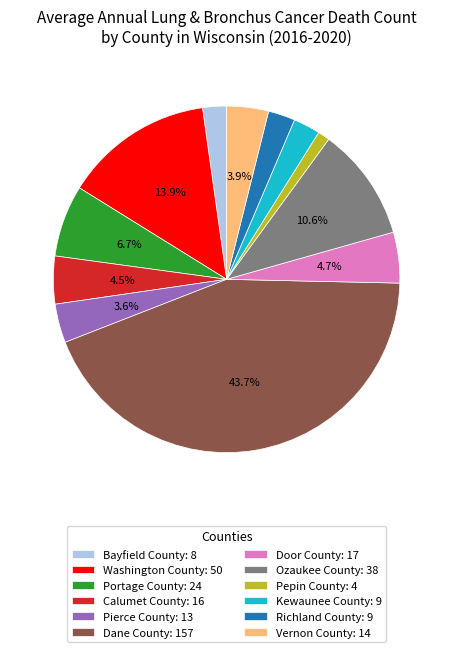

Does Bayfield County represent more than half of the total?

No